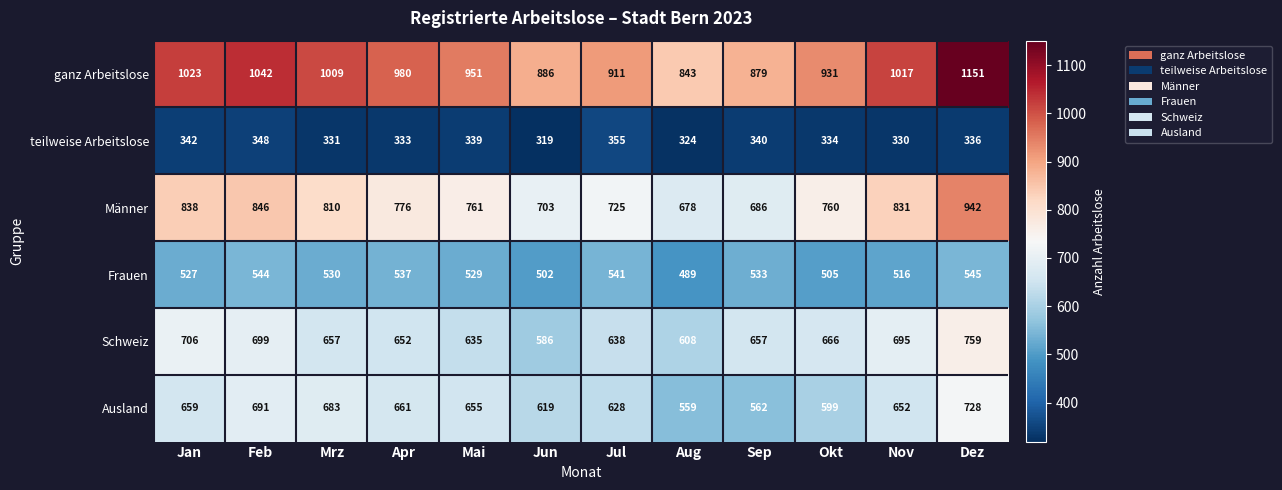

How many data points in teilweise Arbeitslose are less than 336?

6